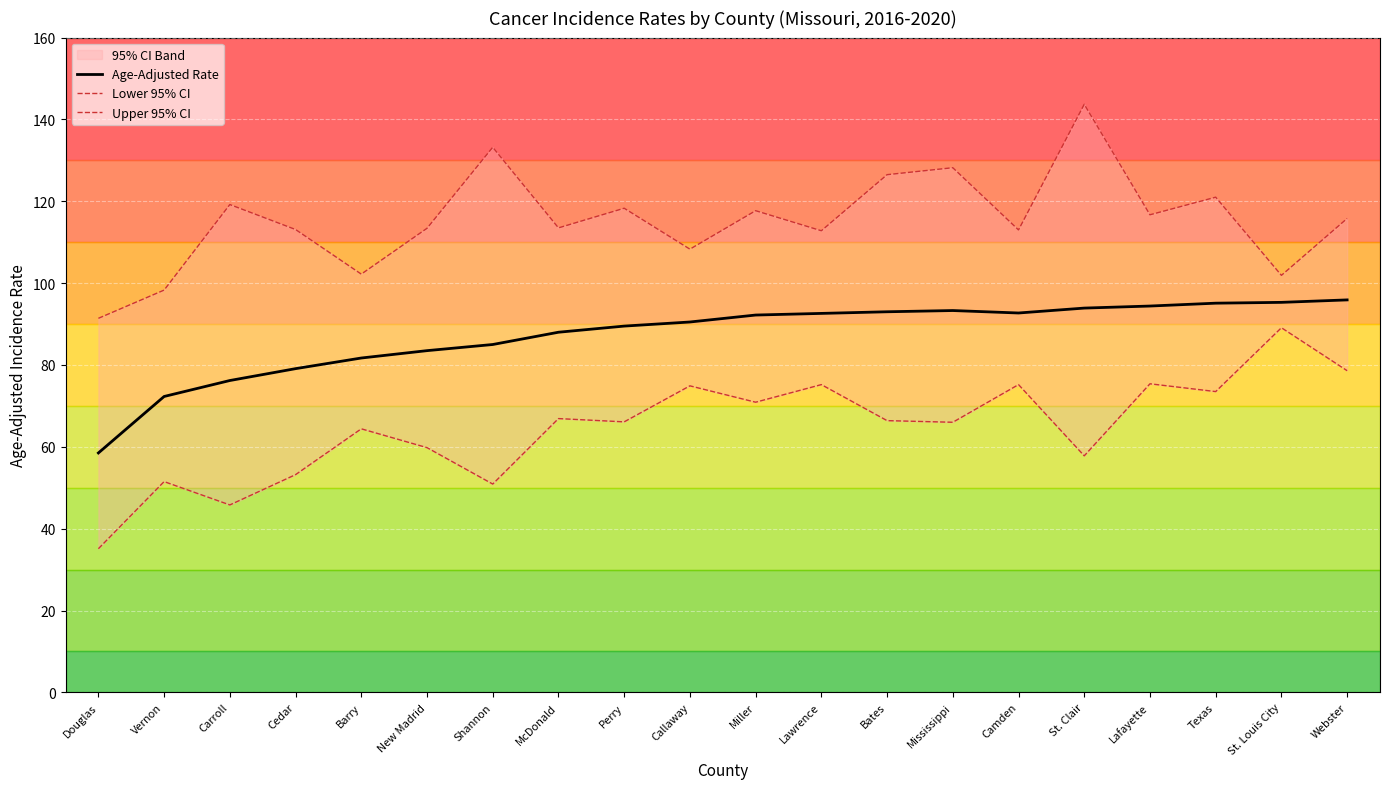

At which label does Upper 95% CI first exceed 115?

Carroll